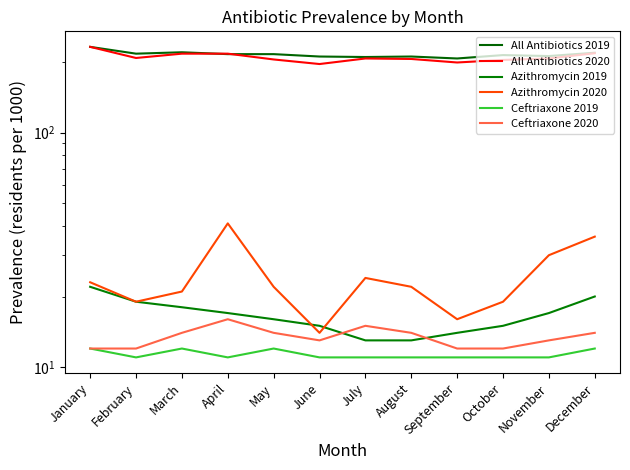

At how many categories does at least one series exceed 159?

12